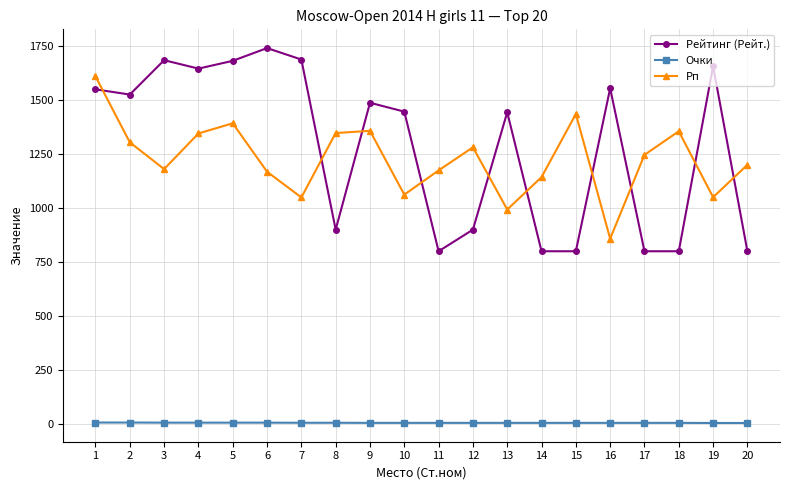

What is the sum of all Очки values?

127.0